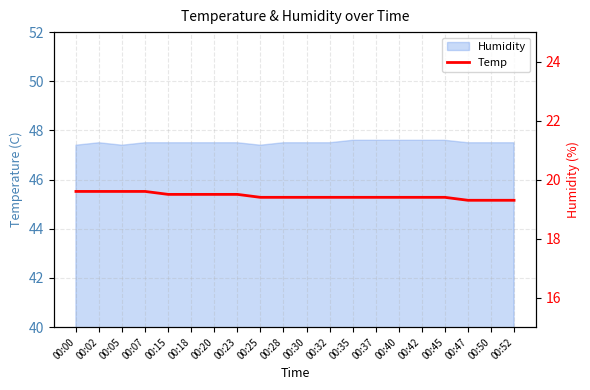

Rank the categories by value from lowest to highest.

00:47, 00:50, 00:52, 00:25, 00:28, 00:30, 00:32, 00:35, 00:37, 00:40, 00:42, 00:45, 00:15, 00:18, 00:20, 00:23, 00:00, 00:02, 00:05, 00:07